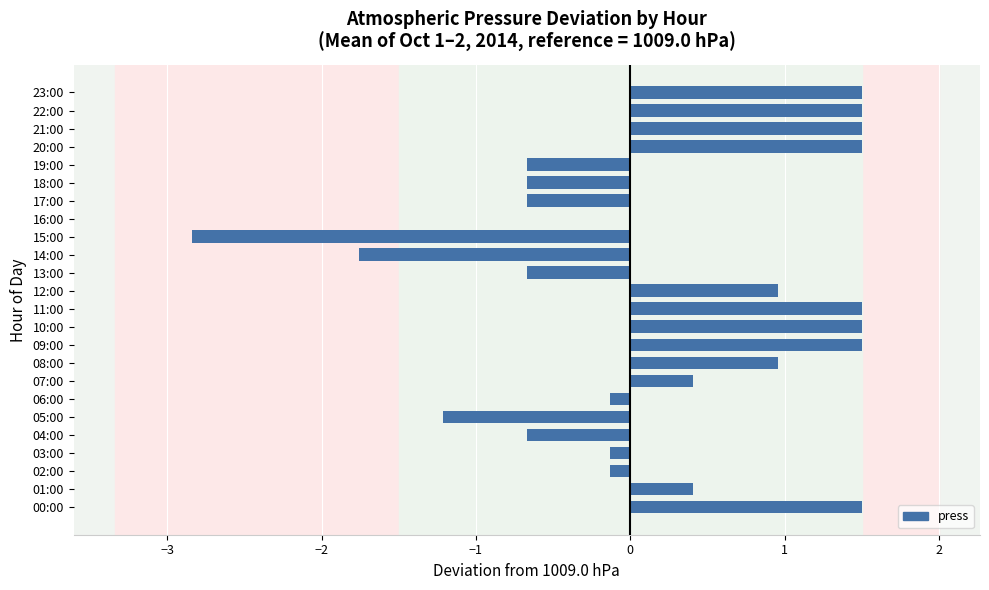

What is the greatest value displayed?

1.5